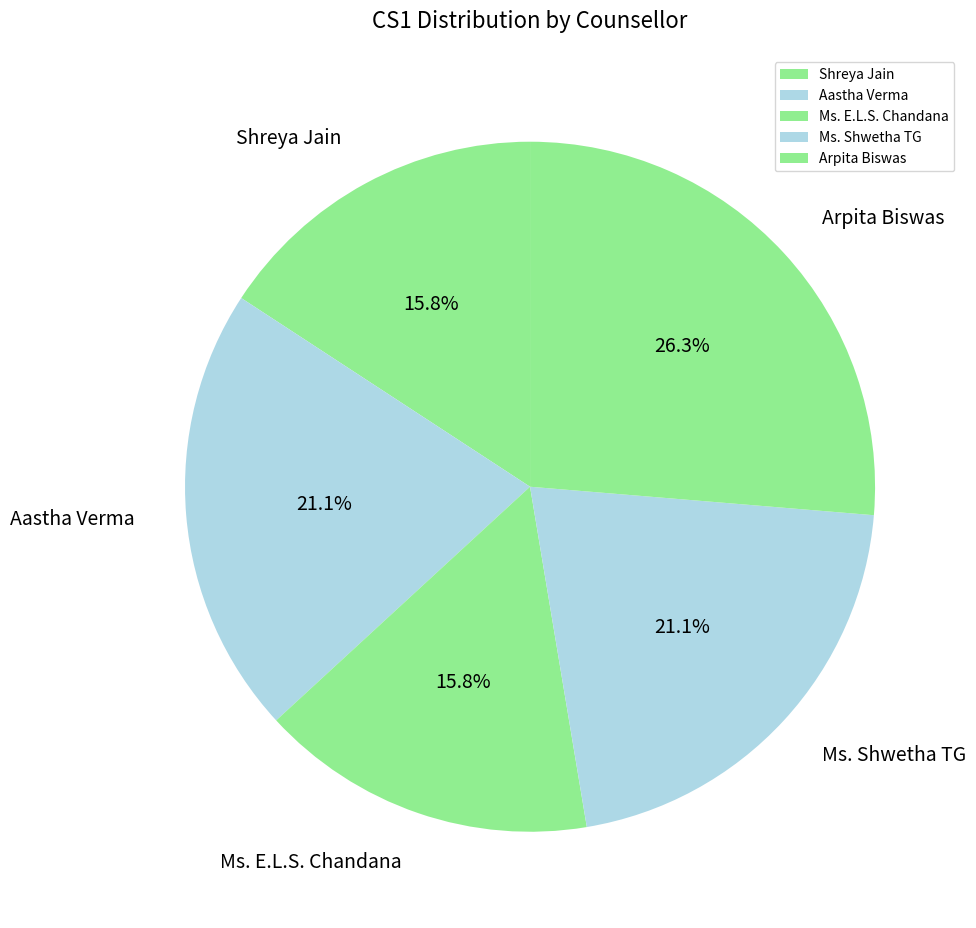

Which category has the biggest portion of the pie?

Arpita Biswas